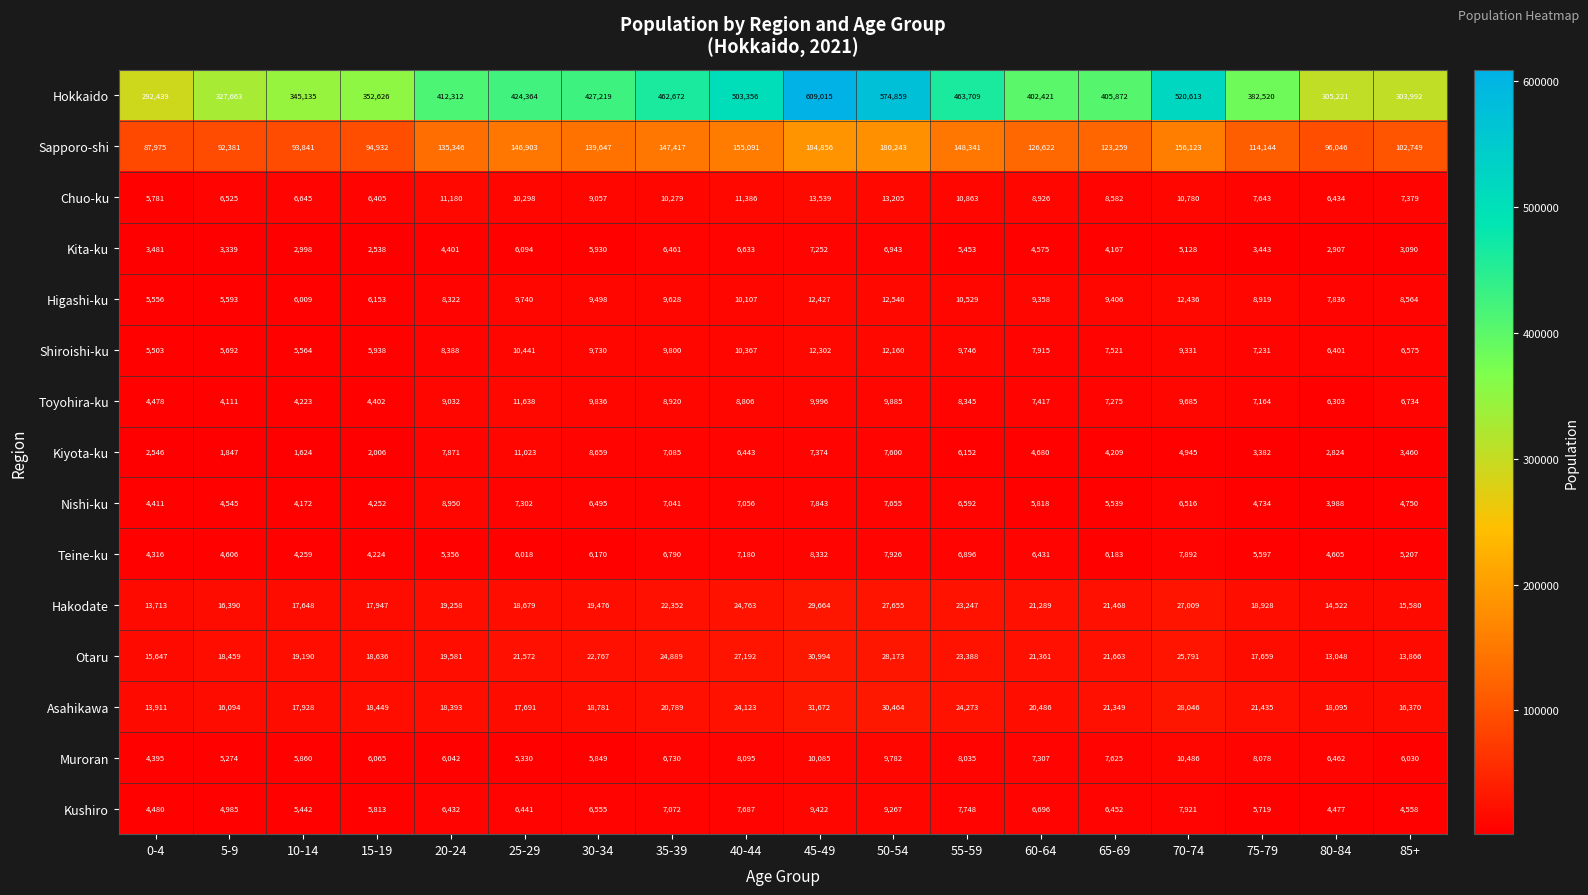

What is the average value of the Asahikawa series?

21019